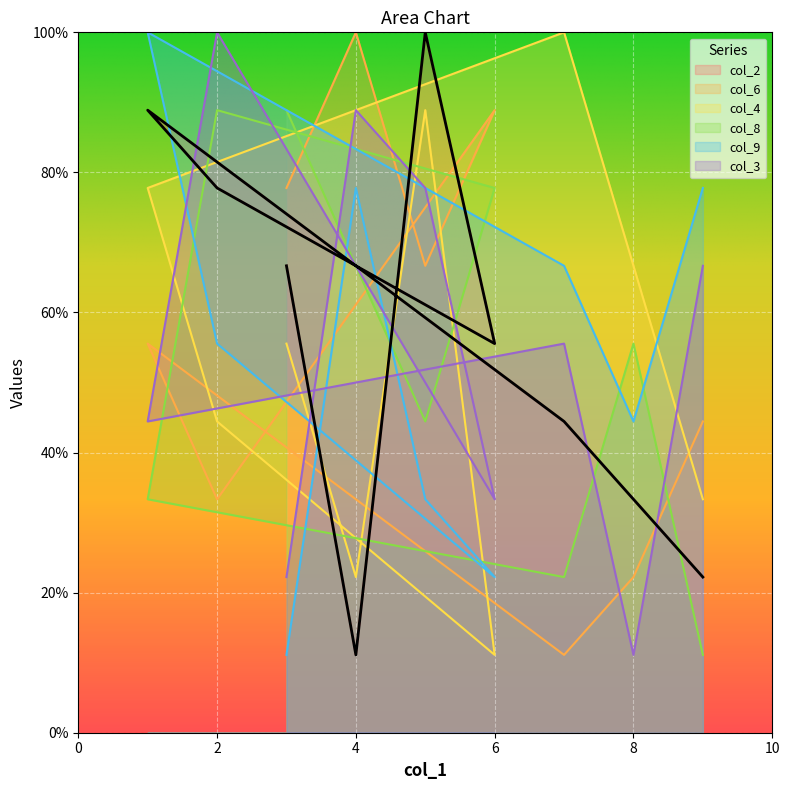

How many lines are shown in the chart?

6